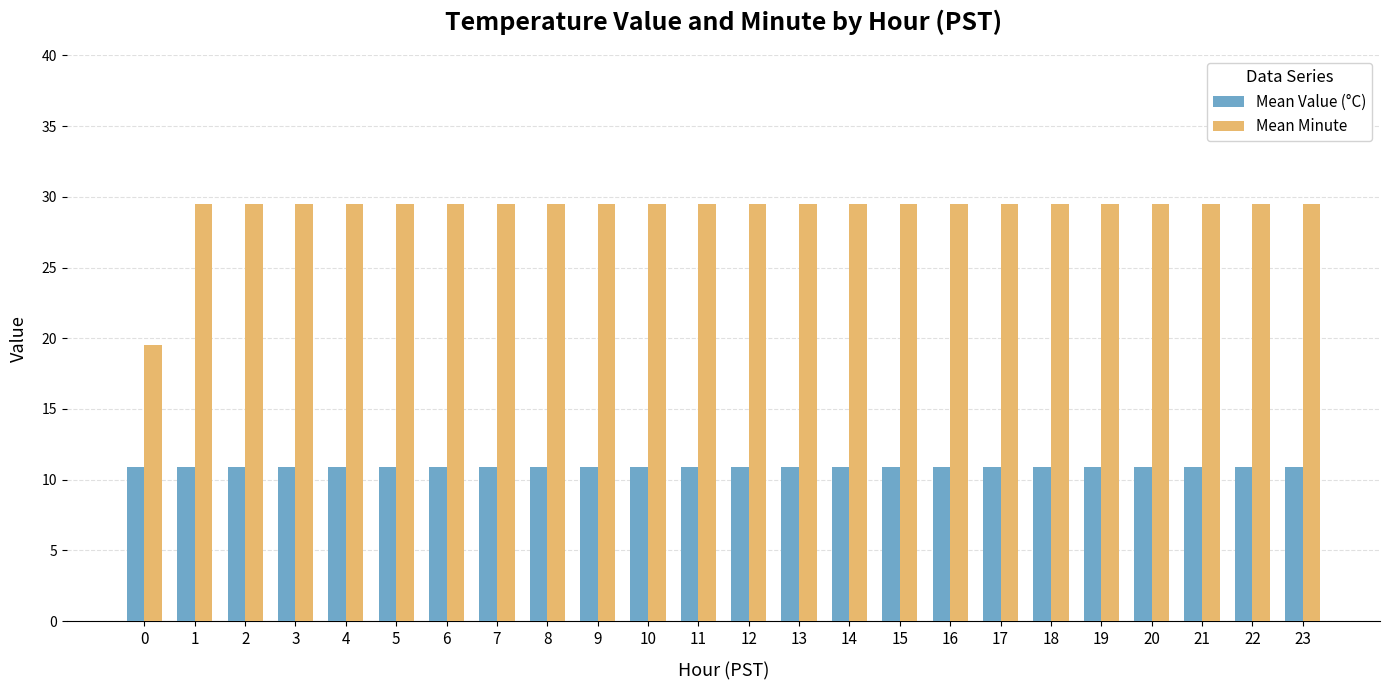

What is the greatest value displayed?

29.5